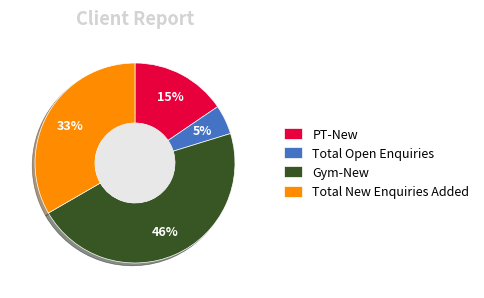

Between Total Open Enquiries and PT-New, which is larger?

PT-New